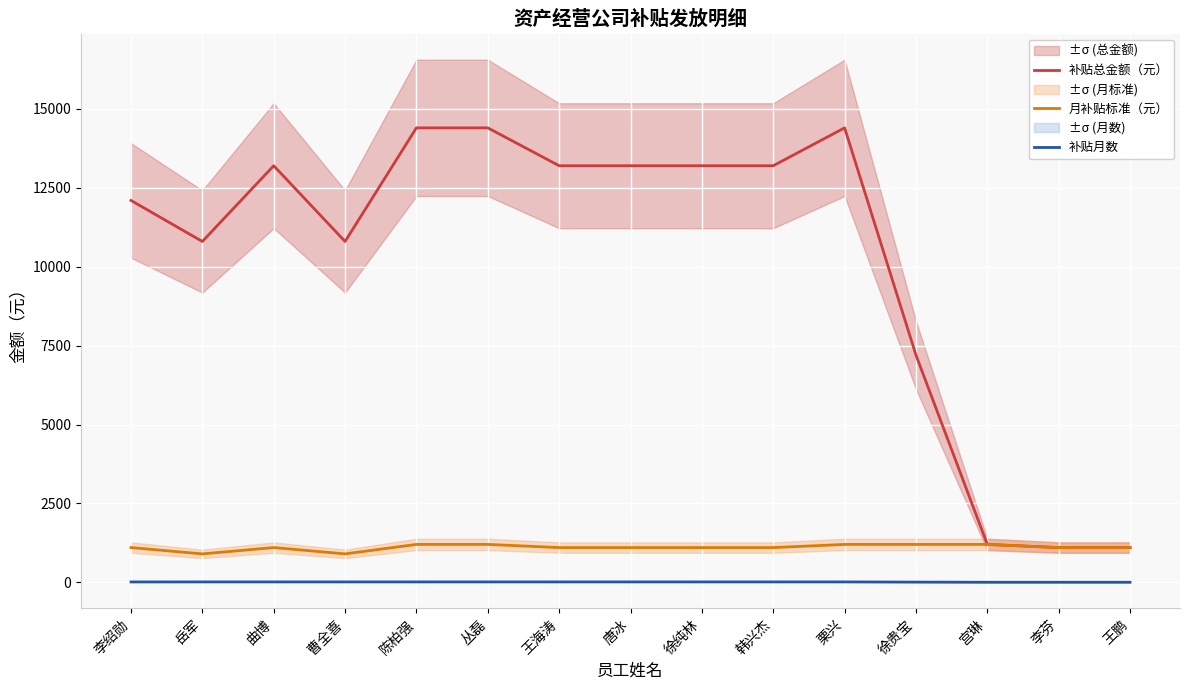

In 月补贴标准（元）, how many points are higher than both neighbors (excluding endpoints)?

1